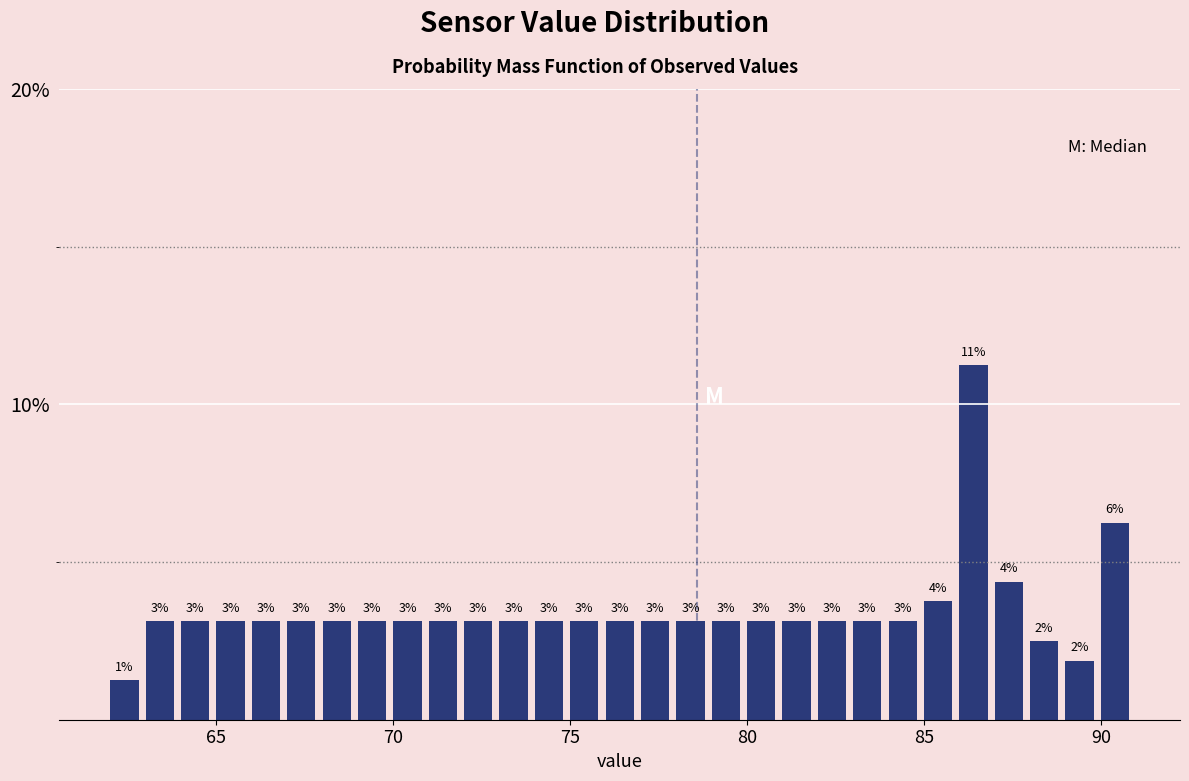

Read against the x-axis, roughly where is the centre of the tallest bar?

86.5